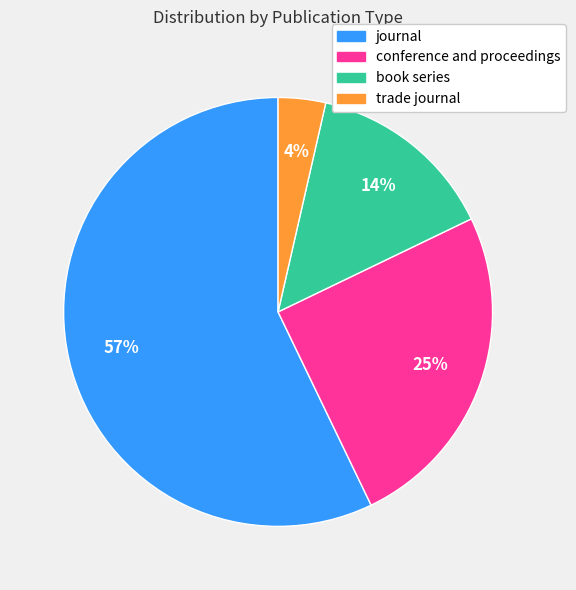

True or false: trade journal accounts for 4% of the total.

True